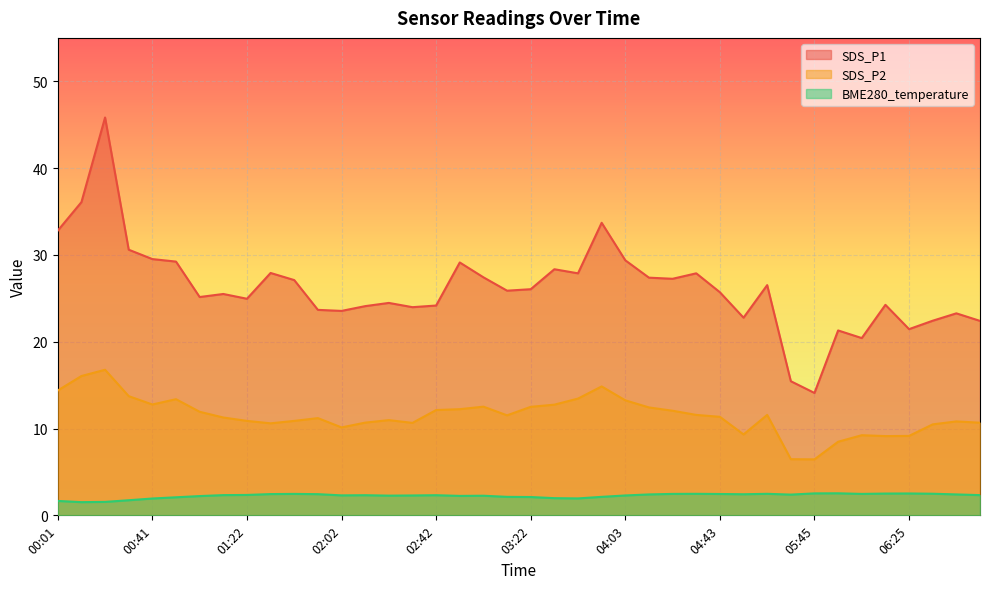

What is the smallest value displayed?

1.5